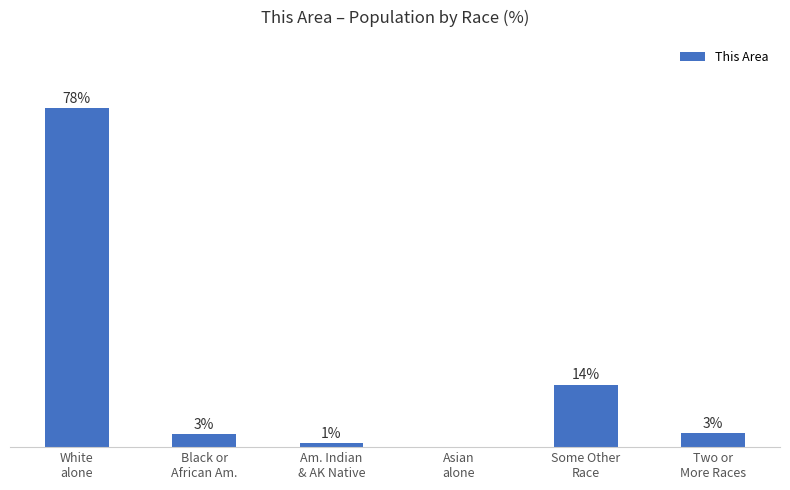

How many bars are there in total?

6